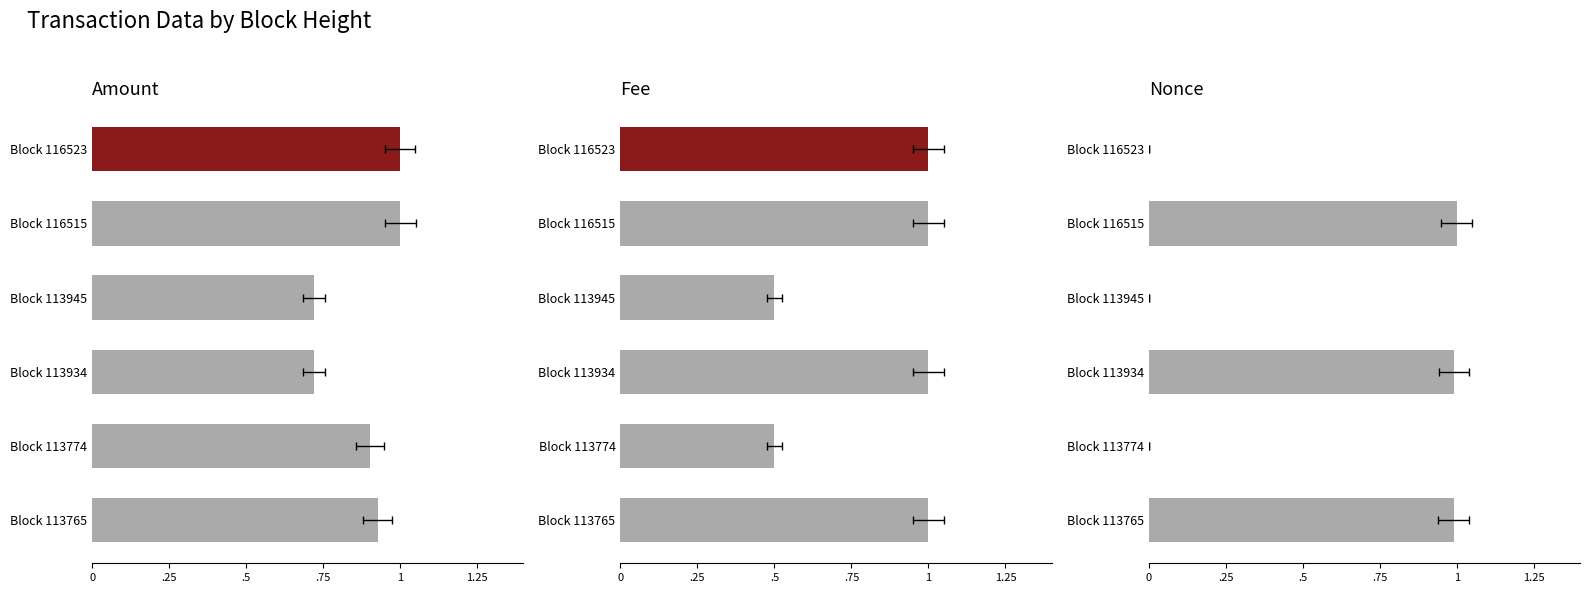

What is the sum of all Nonce values?

3.0